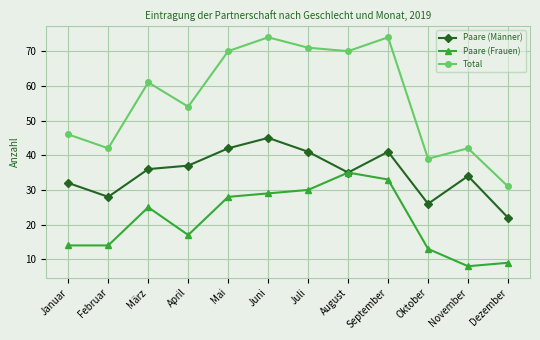

What is the spread (max minus min) of values at Februar?

28